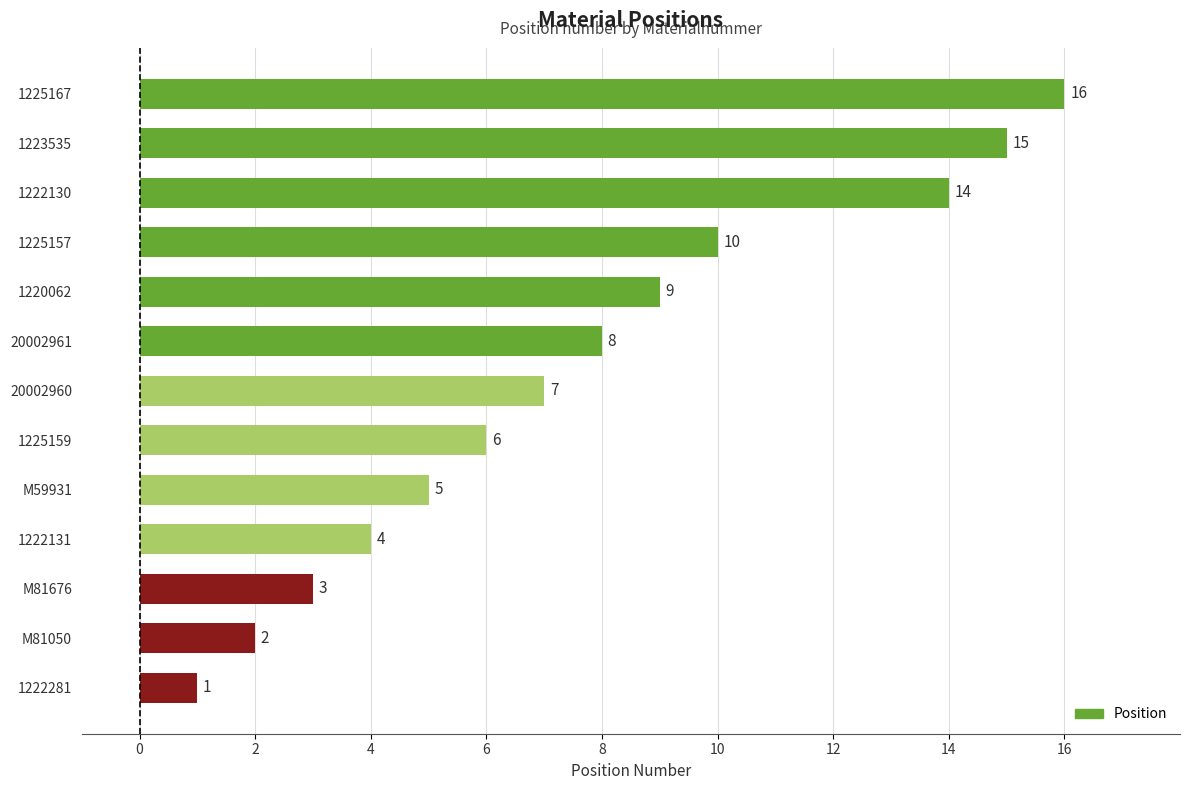

The chart shows a value of 3 at 20002961. True or false?

False